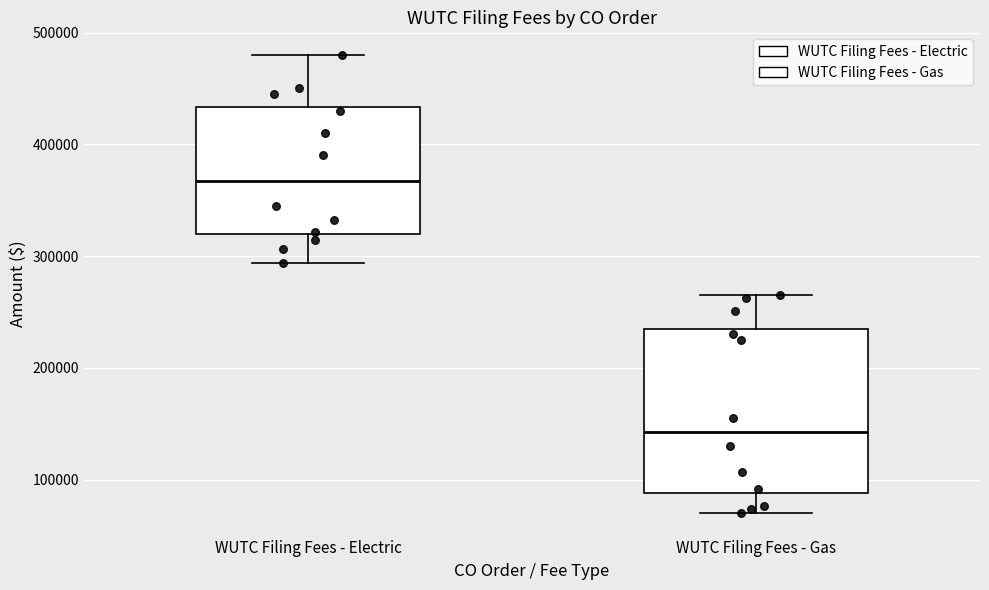

Comparing the boxes themselves (not the whiskers), which one is the tallest?

WUTC Filing Fees - Gas